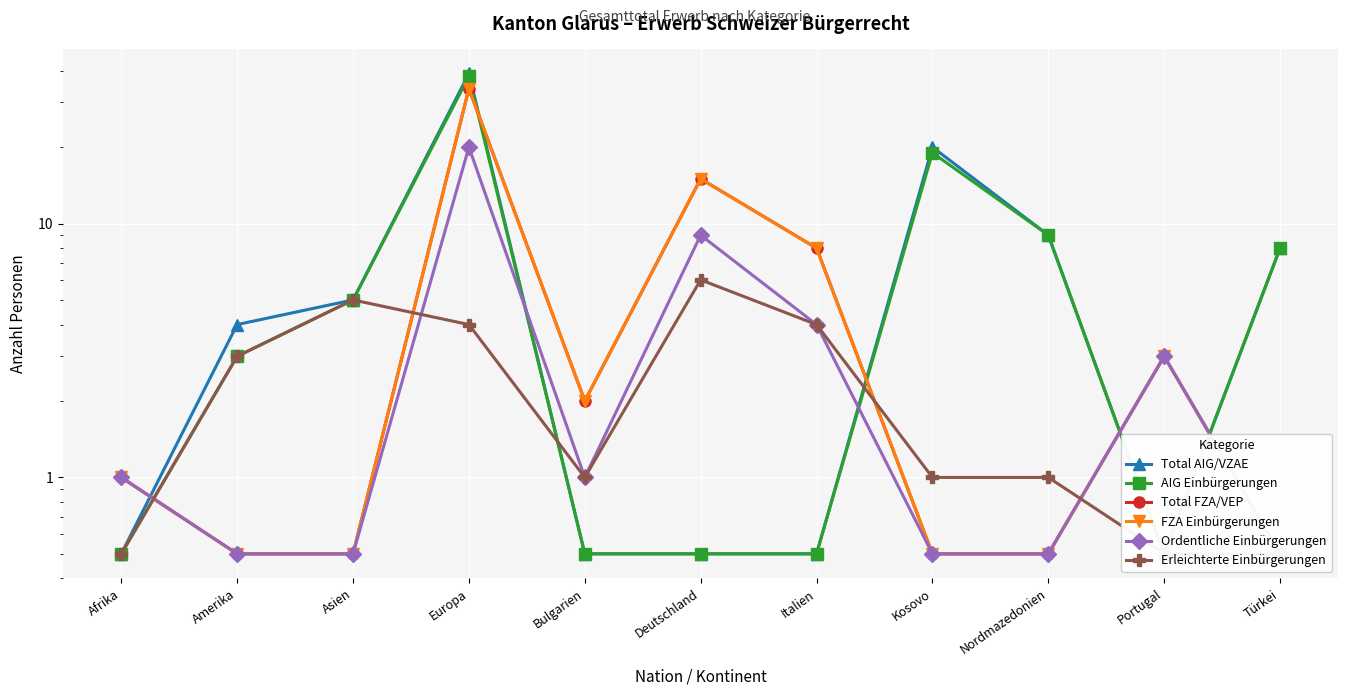

Is it true that Total FZA/VEP equals 34.0 at Europa?

True